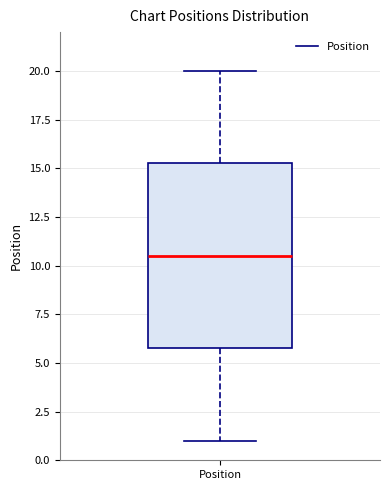

Where does the lower whisker of the box for Position end on the y-axis? The values are not printed on the chart, so give them approximately, as read against the axis.

1.0